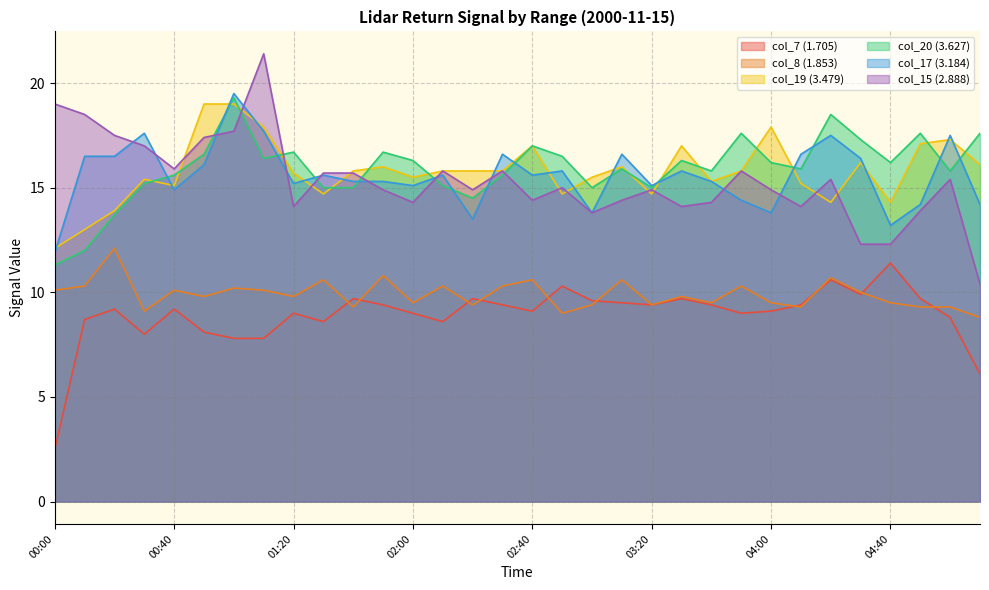

Which series has the widest spread of values?

col_15 (2.888)